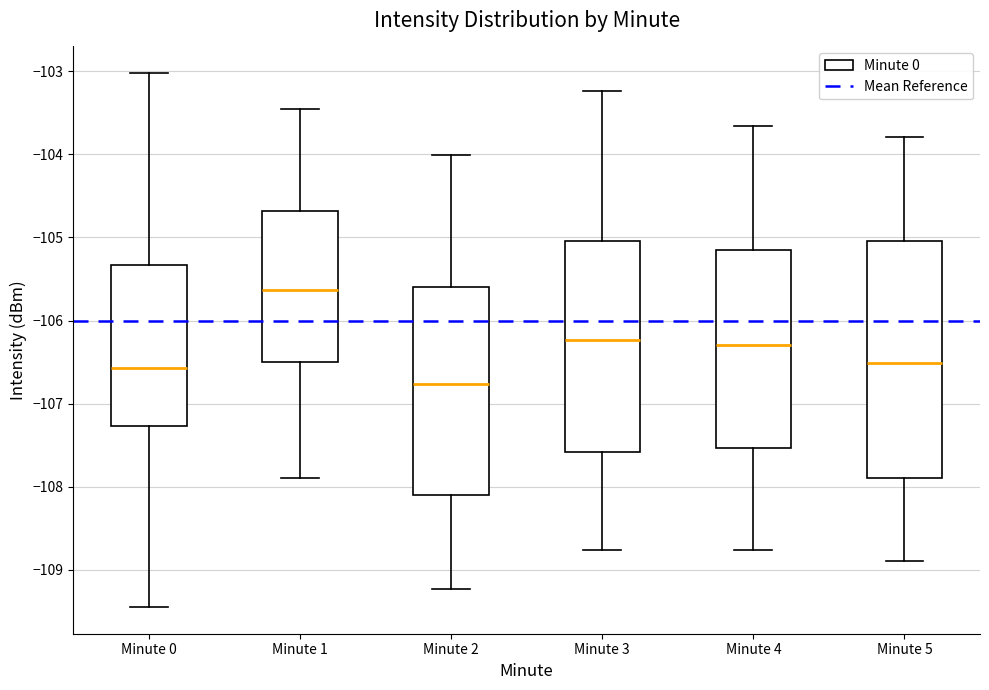

Reading left to right, transcribe this box plot: for each box, give where its median line is, the range the box spans, and where its two whiskers end, as read against the y-axis. The values are not printed on the chart, so give them approximately, as read against the axis.

Minute 0: median -106.6, box -107.3 to -105.3, whiskers -109.4 to -103.0
Minute 1: median -105.6, box -106.5 to -104.7, whiskers -107.9 to -103.5
Minute 2: median -106.8, box -108.1 to -105.6, whiskers -109.2 to -104.0
Minute 3: median -106.2, box -107.6 to -105.0, whiskers -108.8 to -103.2
Minute 4: median -106.3, box -107.5 to -105.2, whiskers -108.8 to -103.7
Minute 5: median -106.5, box -107.9 to -105.0, whiskers -108.9 to -103.8